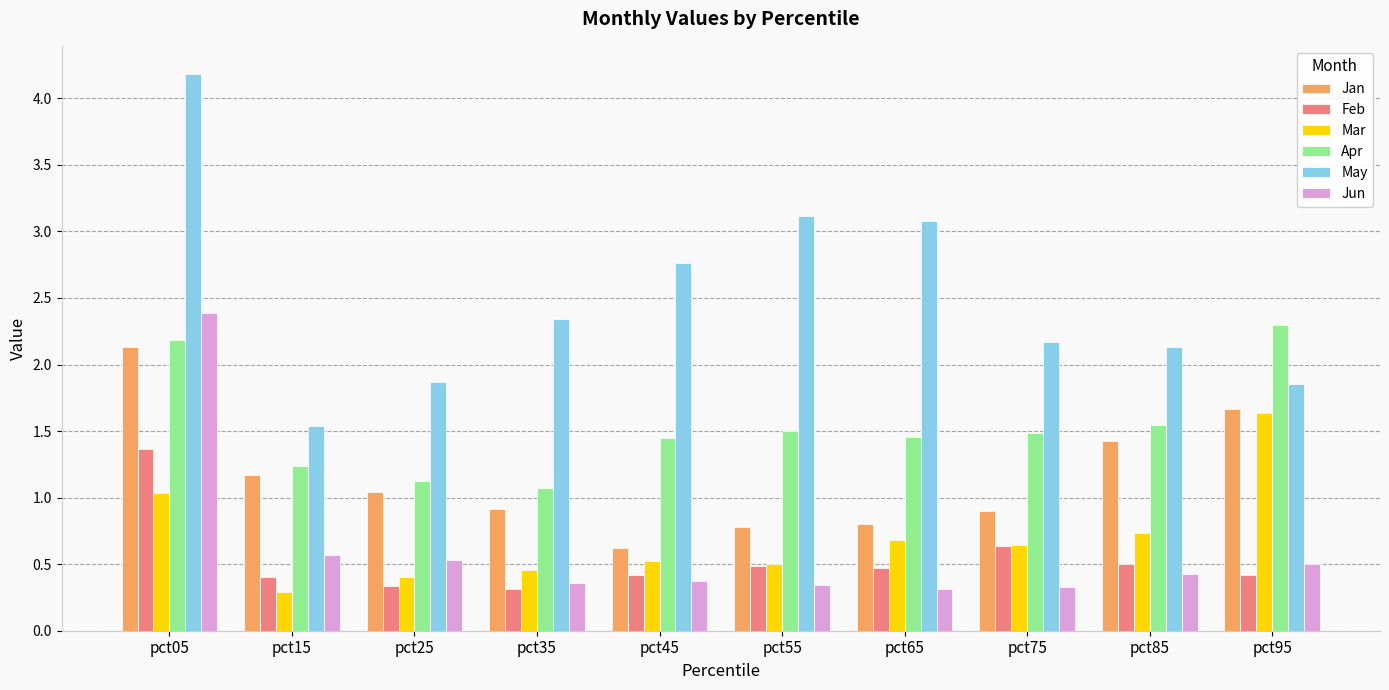

How many data points does each series have?

10